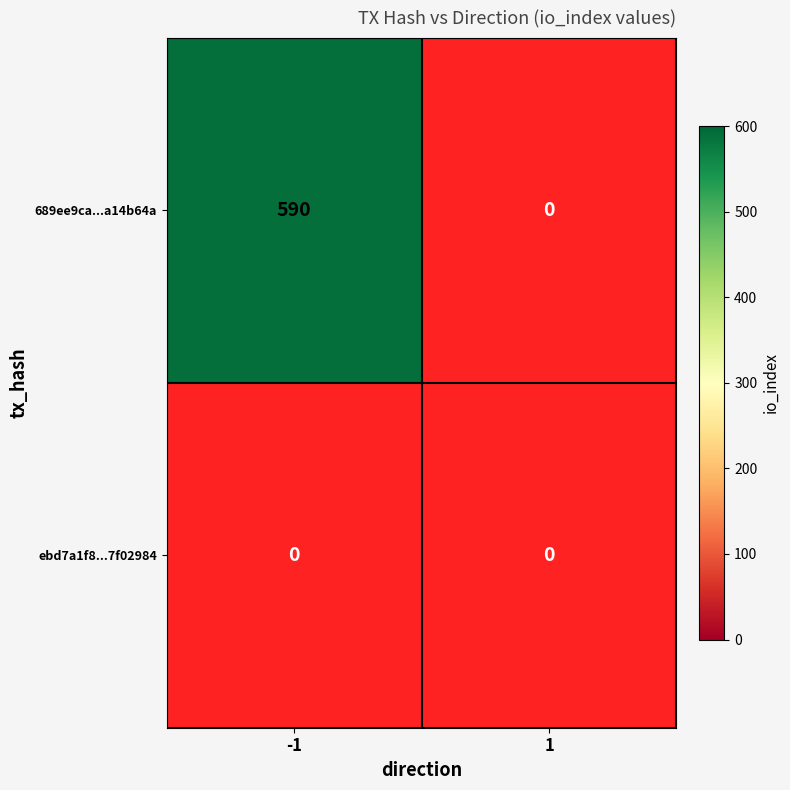

Between -1 and 1, which series saw the biggest shift?

689ee9ca66e7948e13359e7f3d005159a14b64a